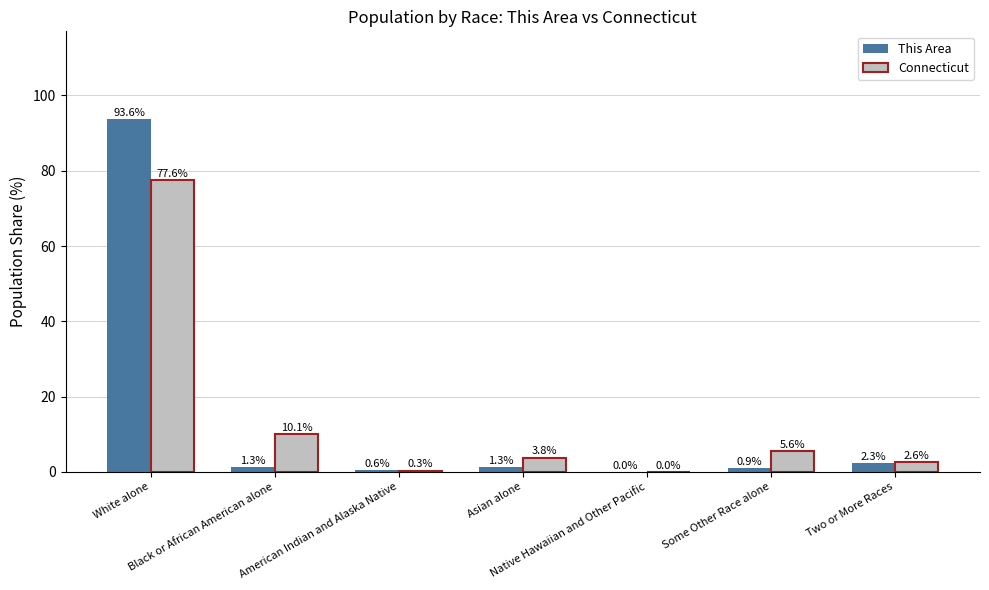

Which series changed the most between Asian alone and Native Hawaiian and Other Pacific?

Connecticut